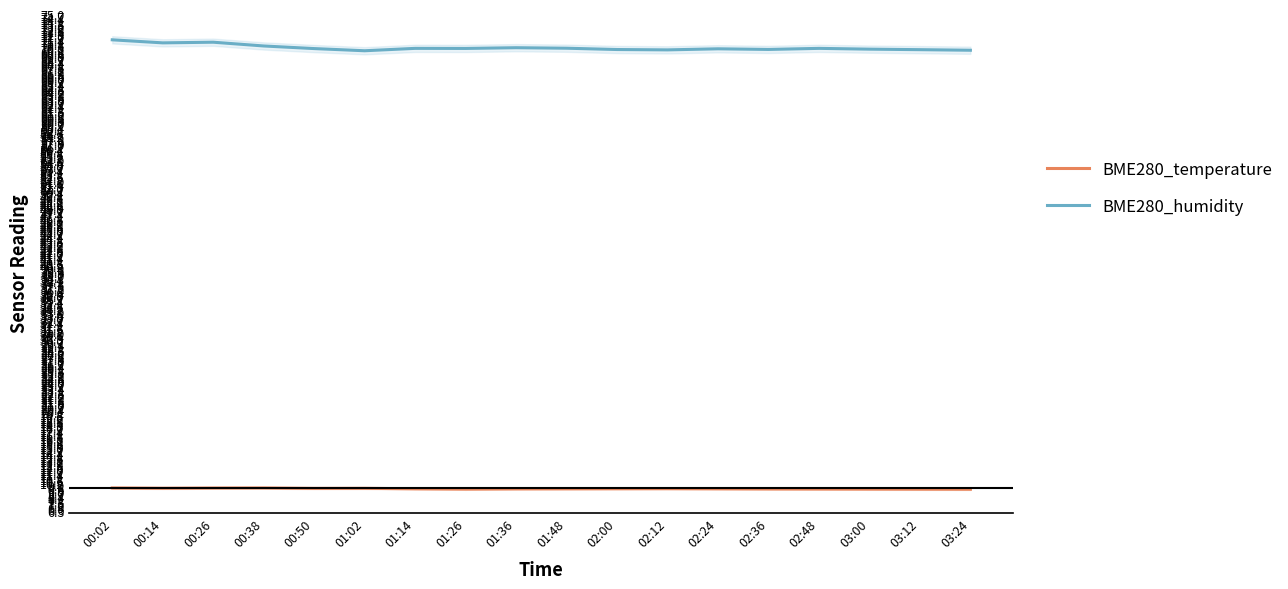

Count the BME280_temperature values in the range 9 to 10.

18